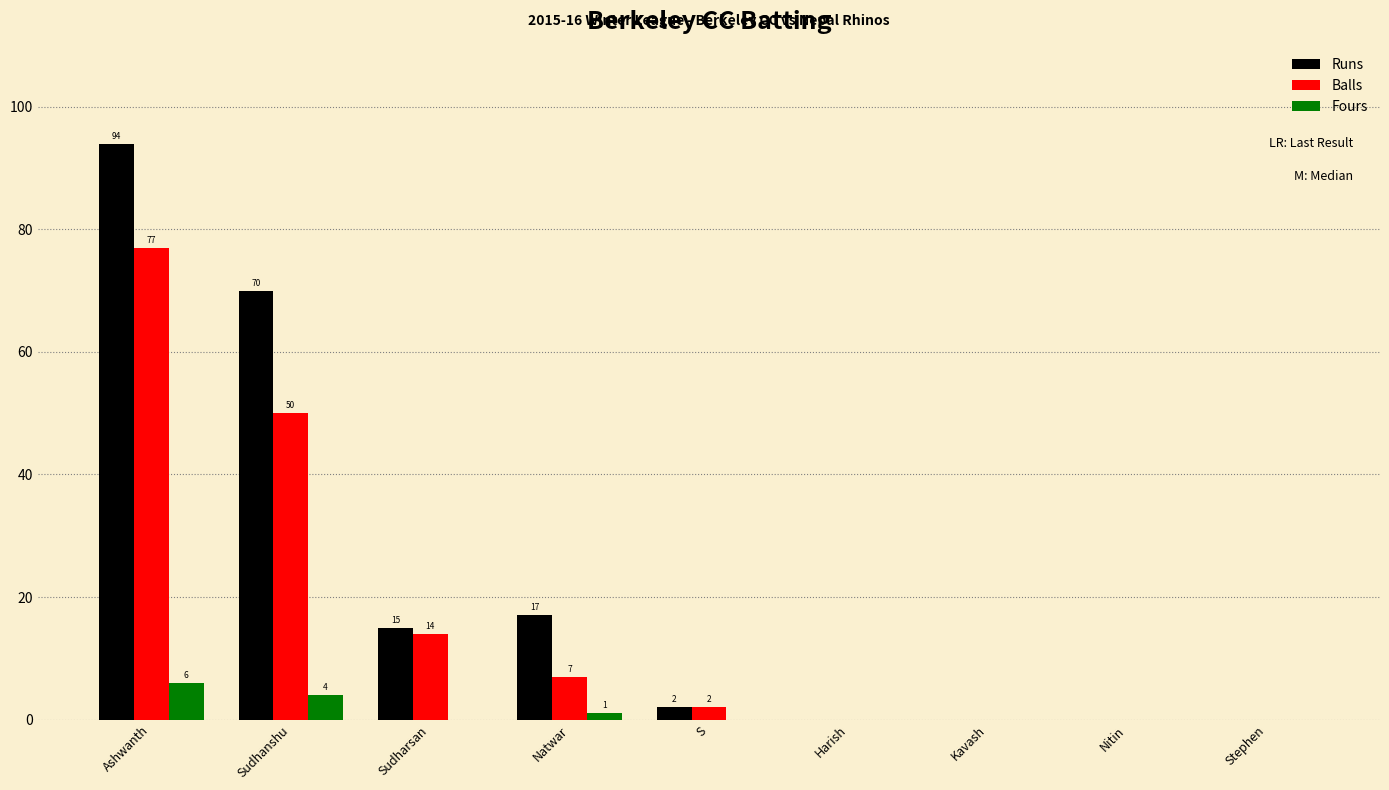

The Runs series shows 15 at Sudharsan. True or false?

True